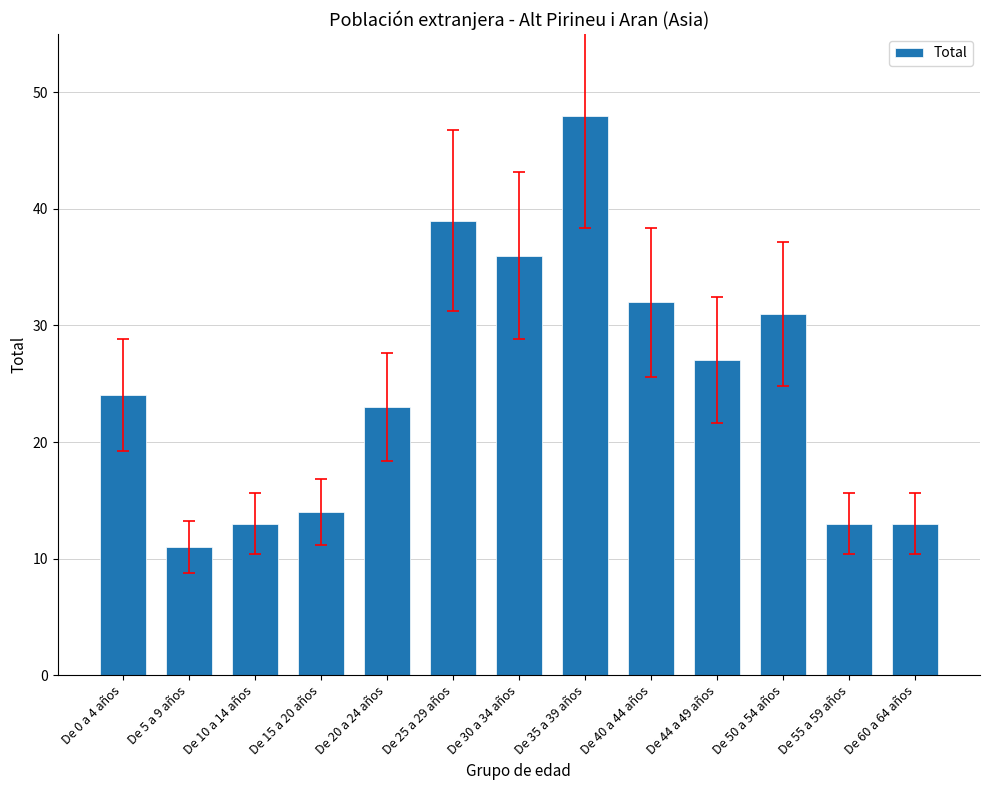

Reading left to right, transcribe all the data shown in this chart.

24	11	13	14	23	39	36	48	32	27	31	13	13